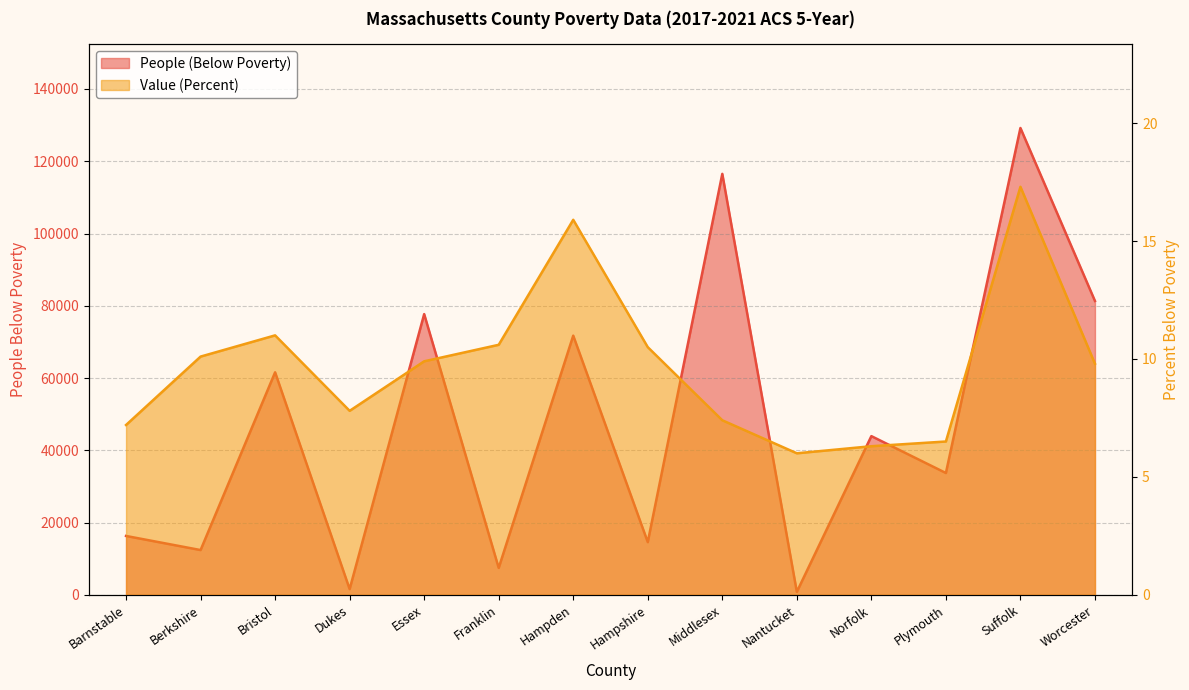

What is the minimum value shown in the chart?

6.0